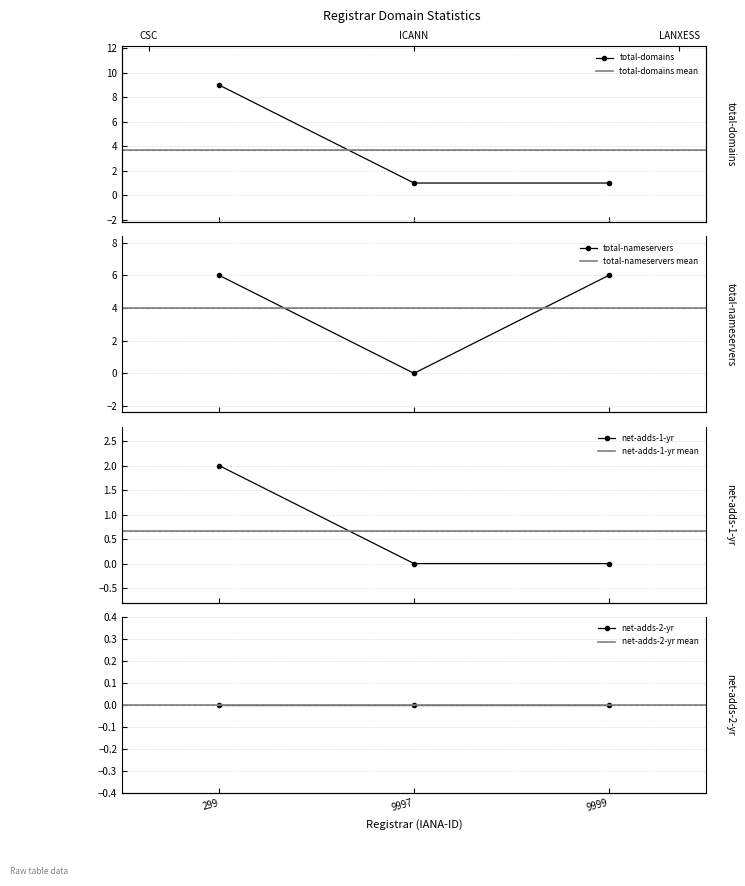

True or false: net-adds-1-yr has a value of 4 at 299.

False